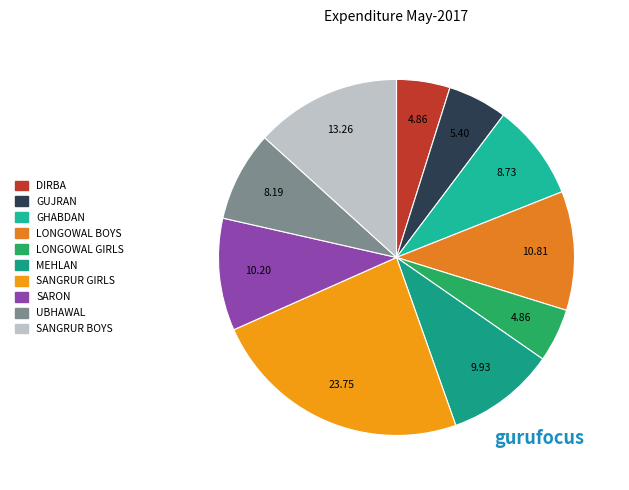

How many slices are in this pie chart?

10